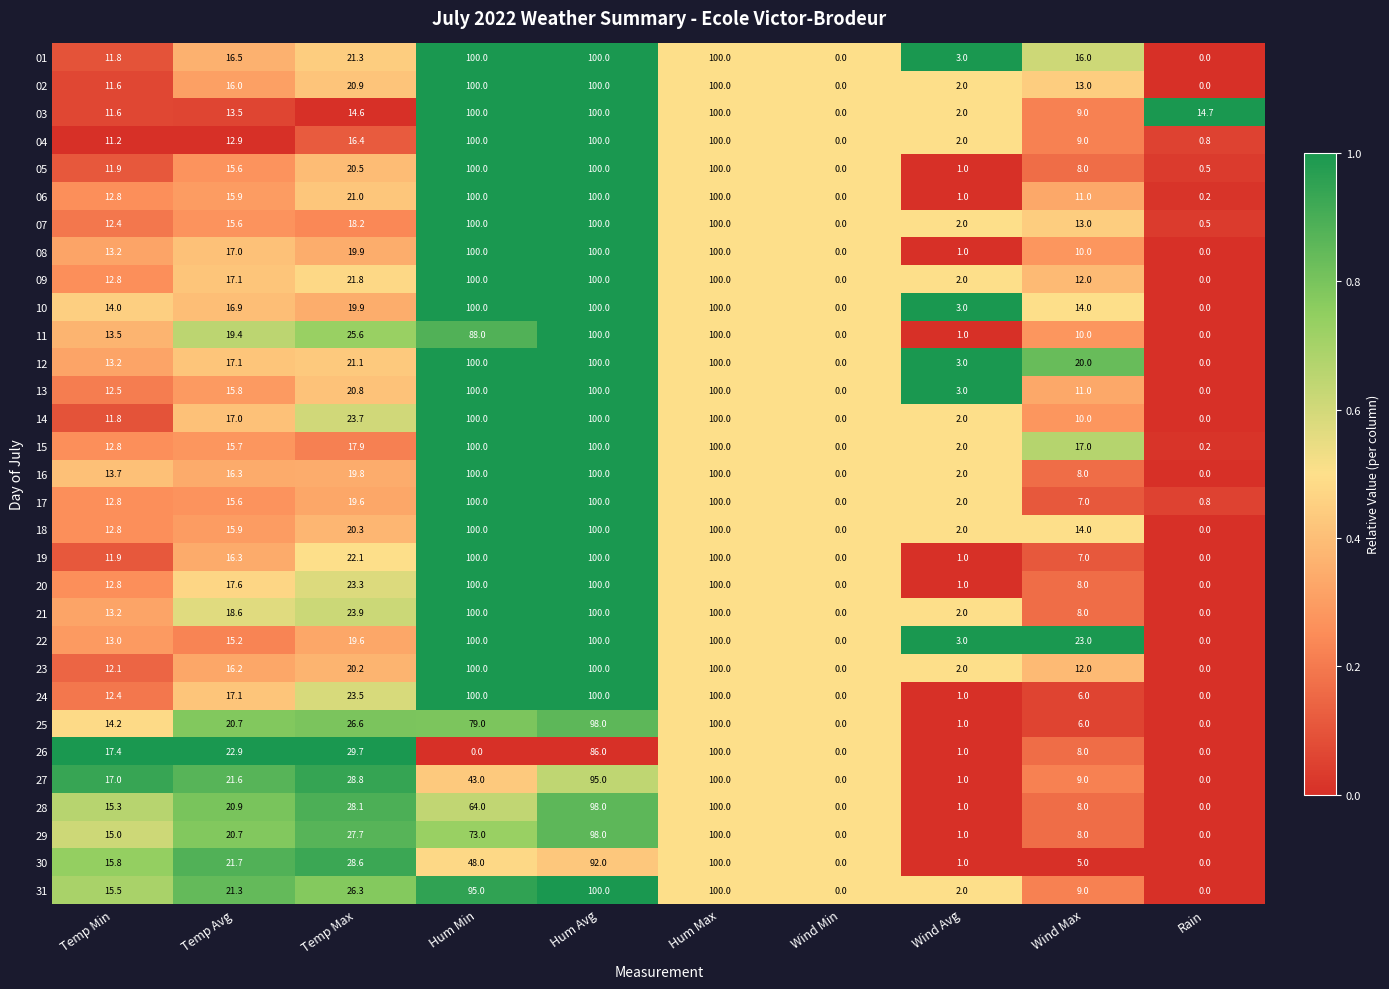

Between Temp Max and Hum Max, which series saw the biggest shift?

03